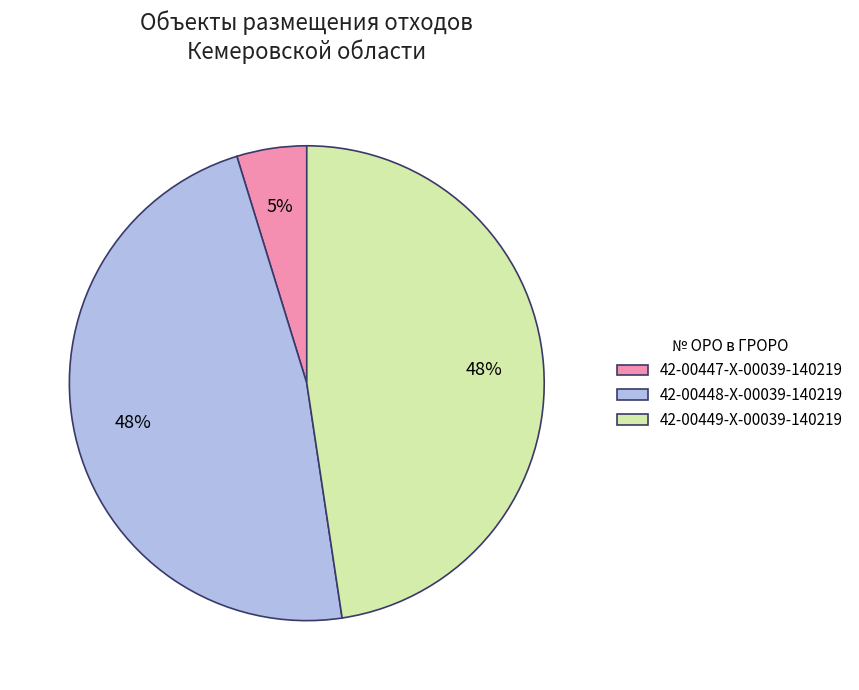

True or false: 42-00448-Х-00039-140219 accounts for 48% of the total.

True